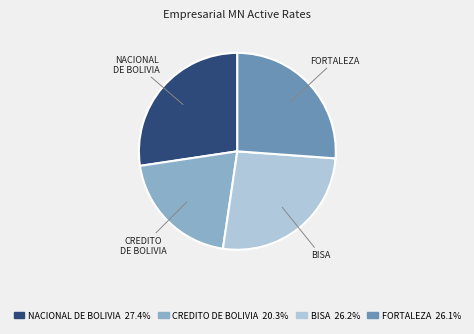

Which has a higher value, NACIONAL DE BOLIVIA or CREDITO DE BOLIVIA?

NACIONAL DE BOLIVIA